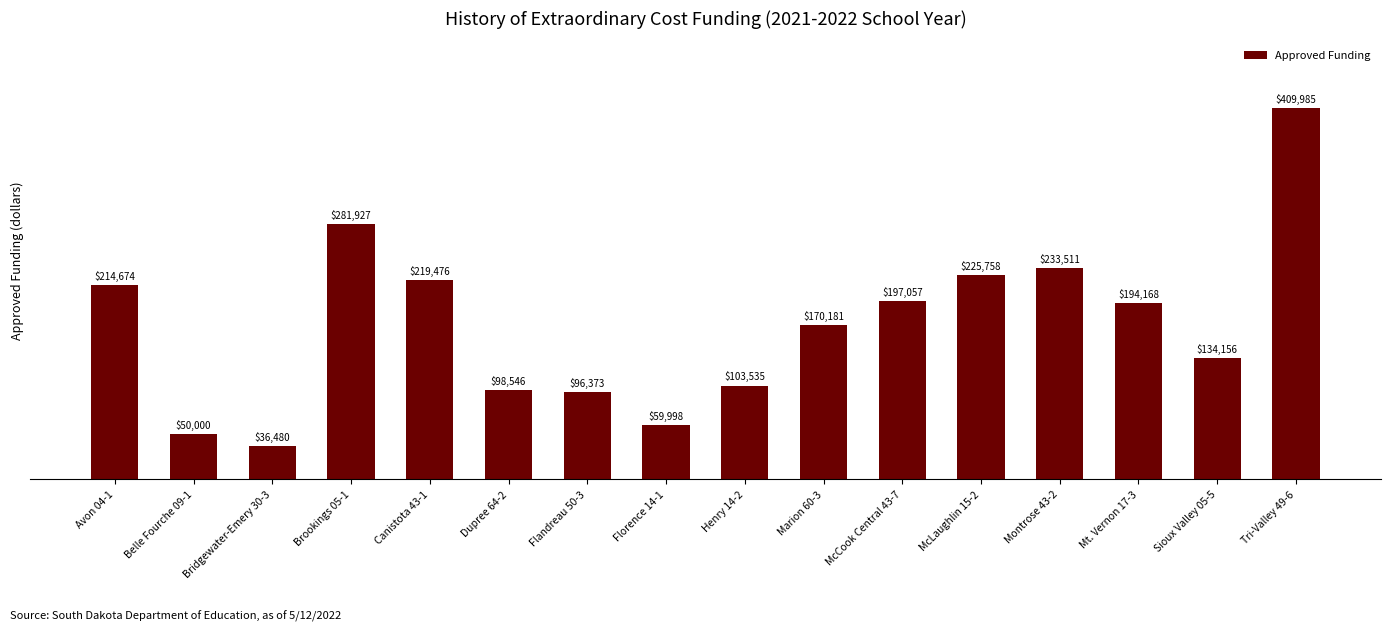

Reading left to right, what are all the values shown in this chart?

Avon 04-1=214674	Belle Fourche 09-1=50000	Bridgewater-Emery 30-3=36480	Brookings 05-1=281927	Canistota 43-1=219476	Dupree 64-2=98546	Flandreau 50-3=96373	Florence 14-1=59998	Henry 14-2=103535	Marion 60-3=170181	McCook Central 43-7=197057	McLaughlin 15-2=225758	Montrose 43-2=233511	Mt. Vernon 17-3=194168	Sioux Valley 05-5=134156	Tri-Valley 49-6=409985